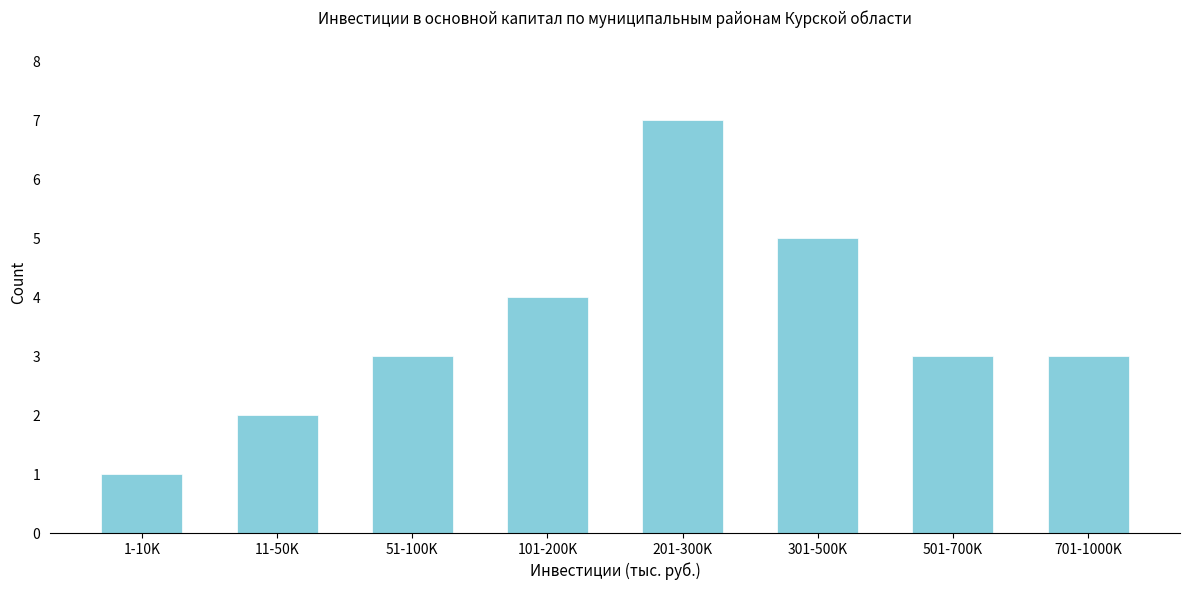

Reading left to right, what are all the values shown in this chart?

1-10K=1	11-50K=2	51-100K=3	101-200K=4	201-300K=7	301-500K=5	501-700K=3	701-1000K=3